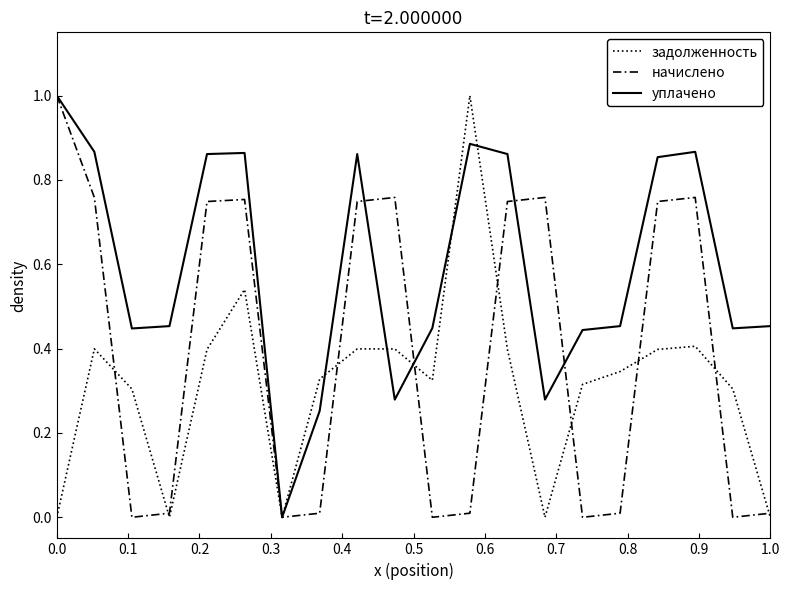

How many lines are shown in the chart?

3